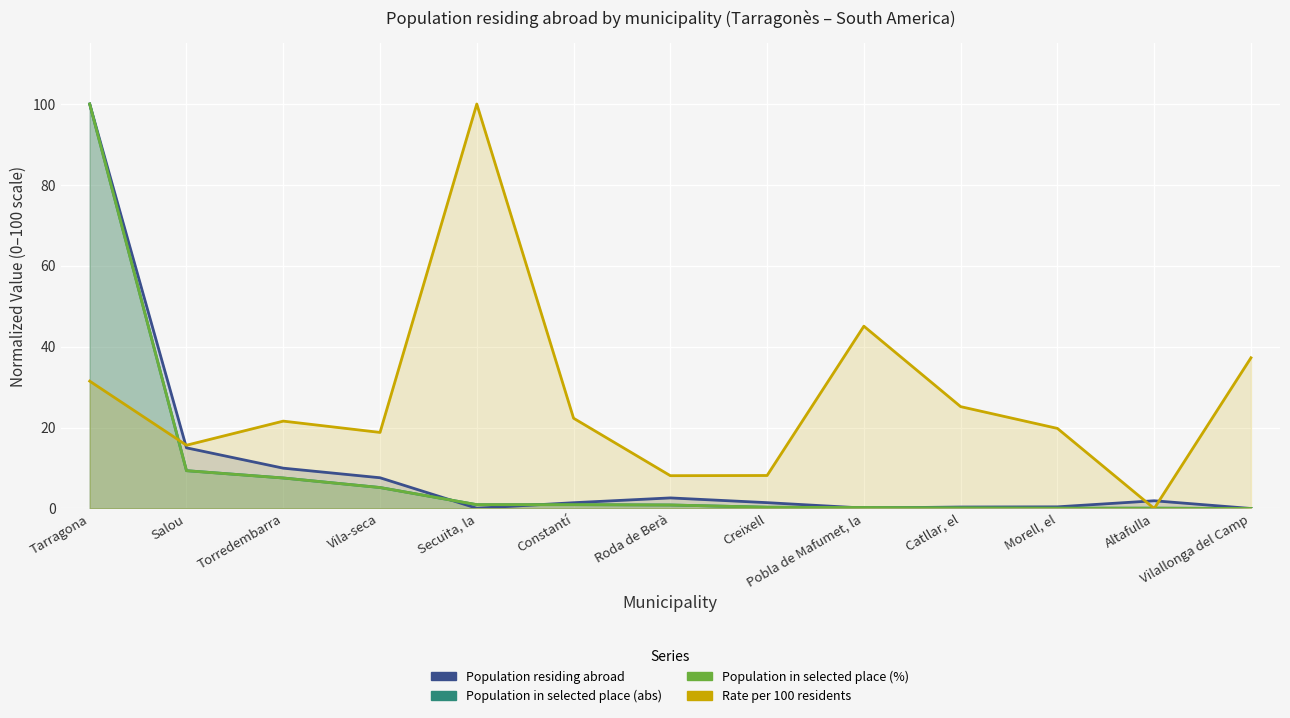

What is the sum of the Population in selected place (abs) values at Altafulla and Creixell?

0.4